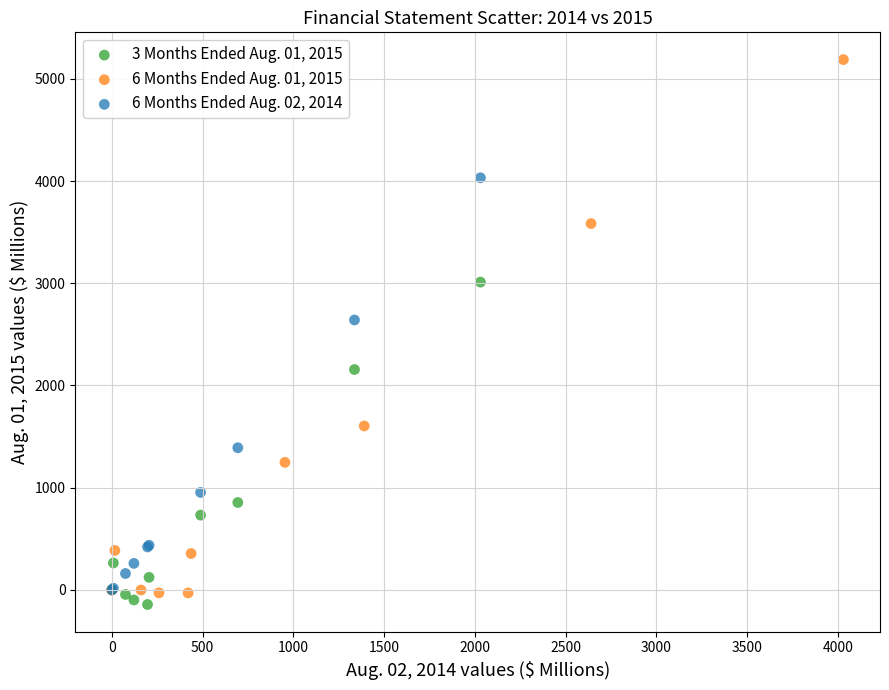

Which series has the largest Y range (max minus min)?

6 Months Ended Aug. 01, 2015